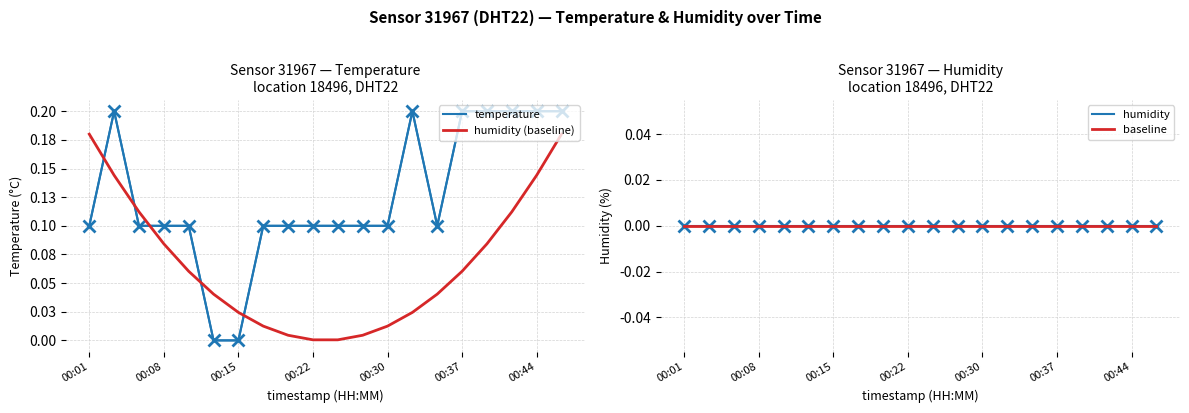

The value of humidity (baseline) at 13 is 0.0. True or false?

False